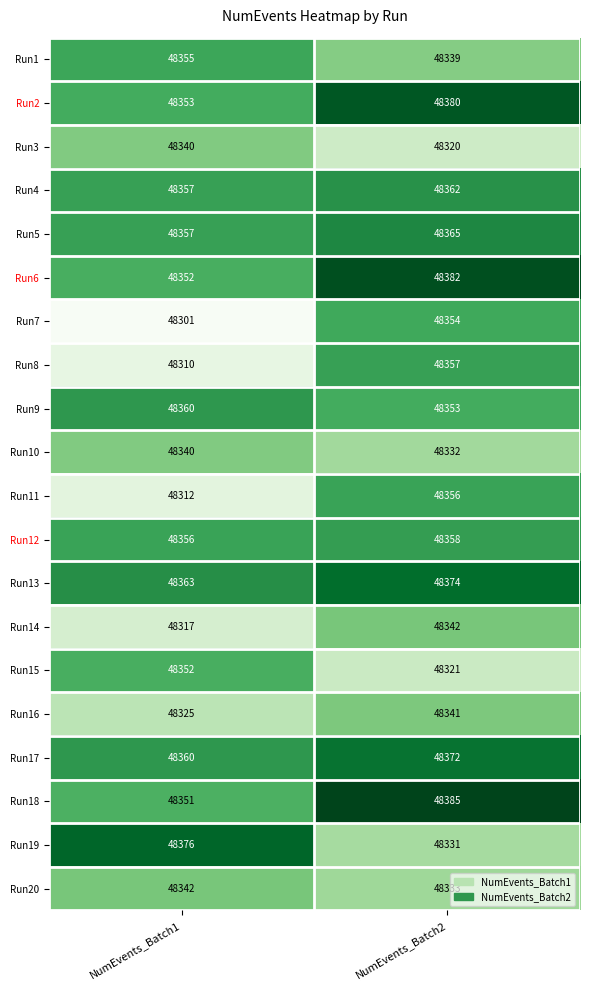

What is the sum of the Run9 values at NumEvents_Batch2 and NumEvents_Batch1?

96713